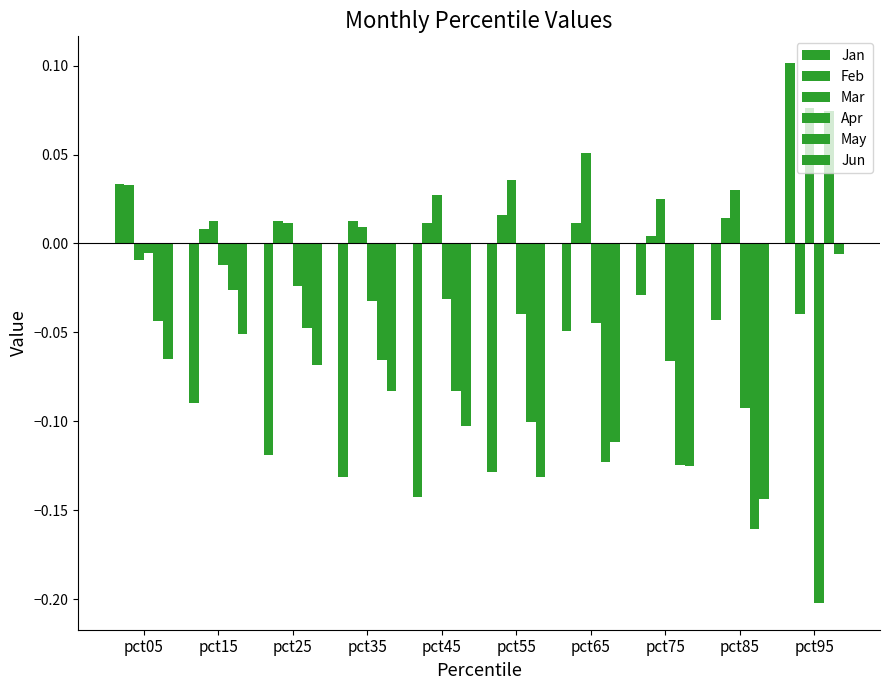

Does the chart contain any negative values?

Yes